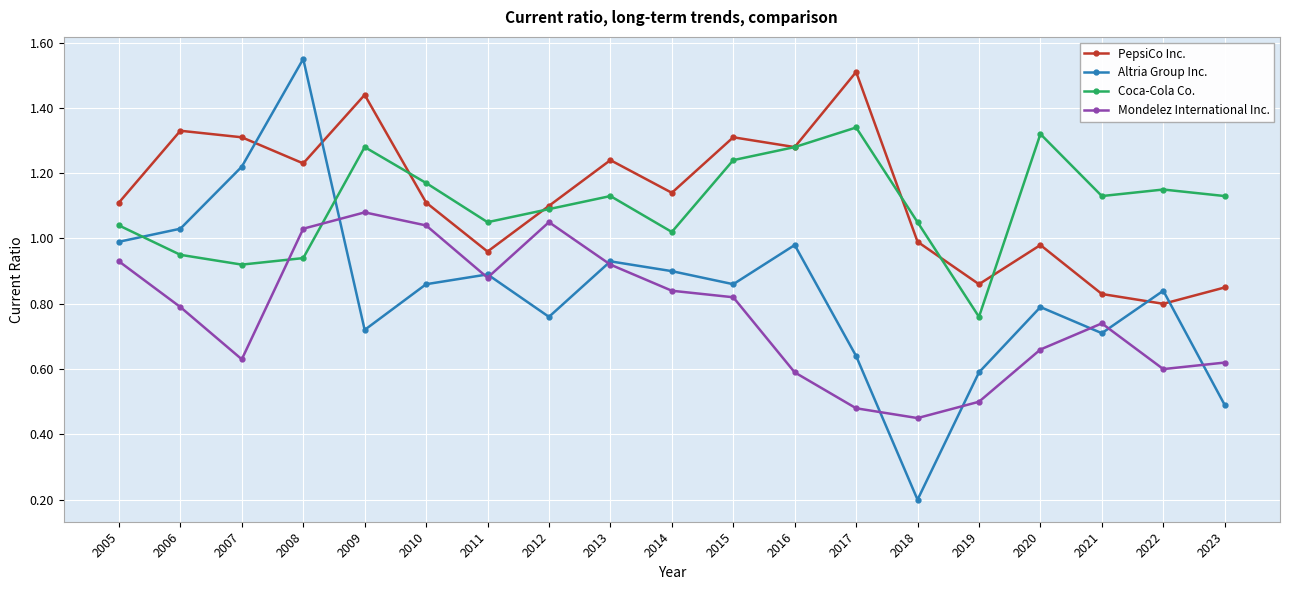

True or false: Altria Group Inc. has a value of 0.7 at 2009.

True